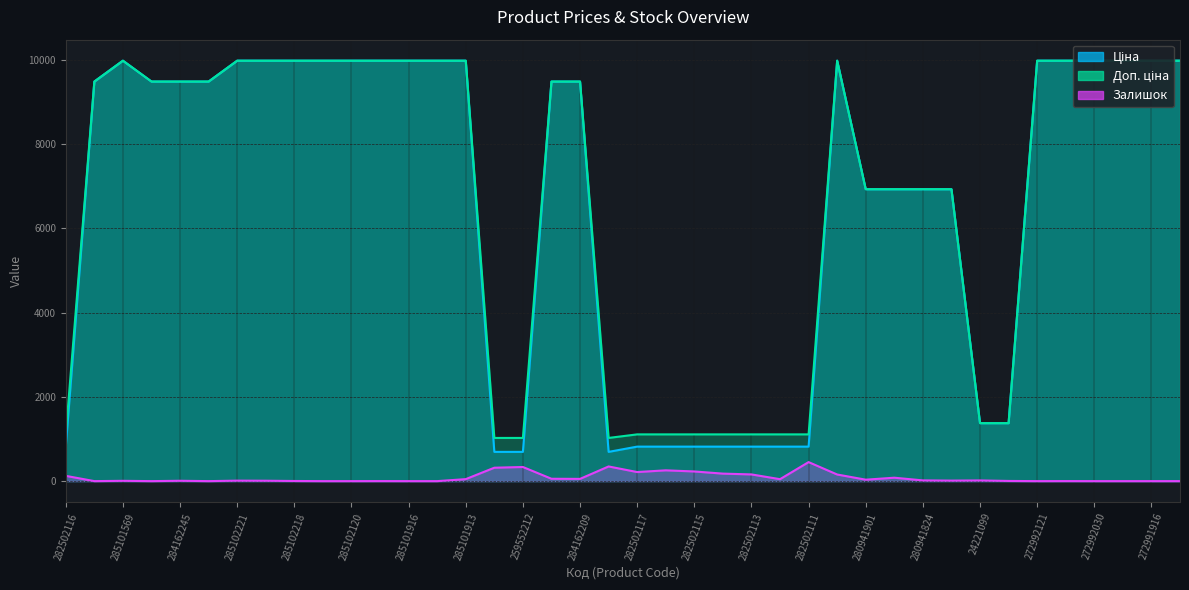

What is the difference between the maximum and minimum values in the Доп. ціна series?

8950.4